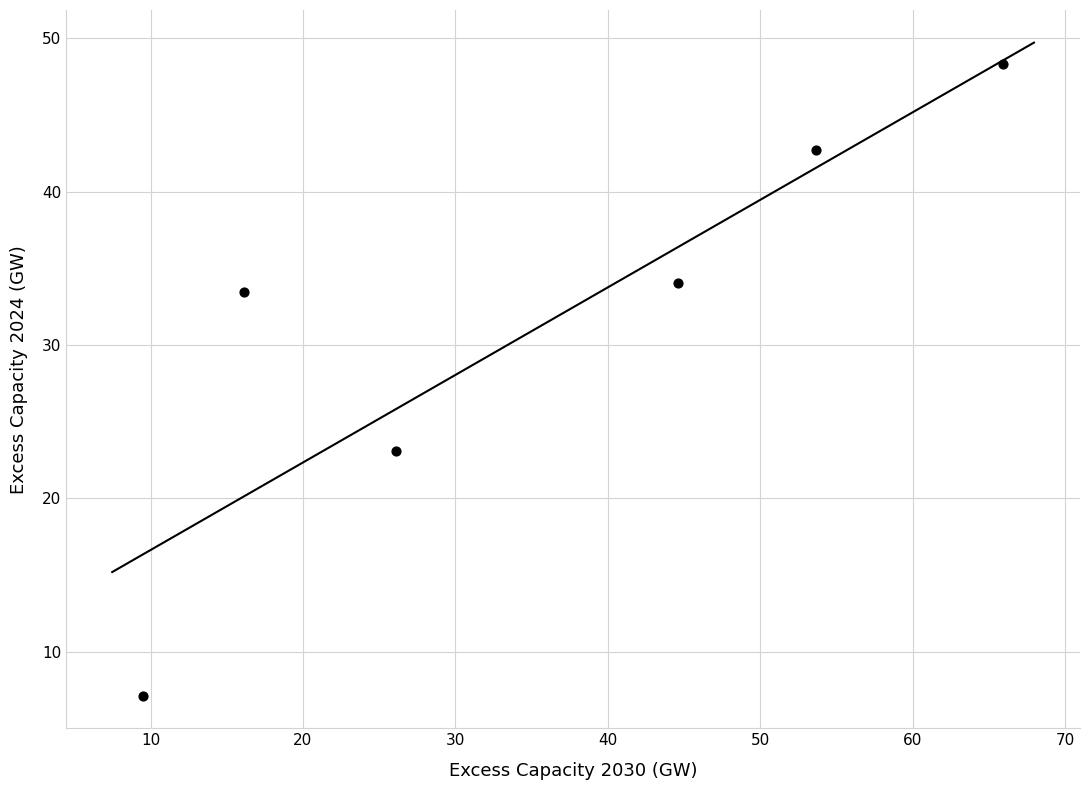

What Y value in the scatter plot is closest to 27?

23.1